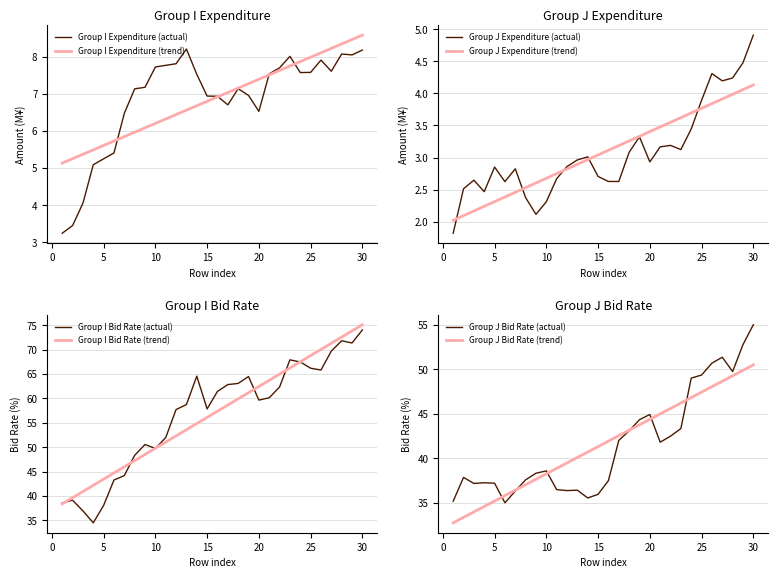

Count the number of data series in this chart.

4